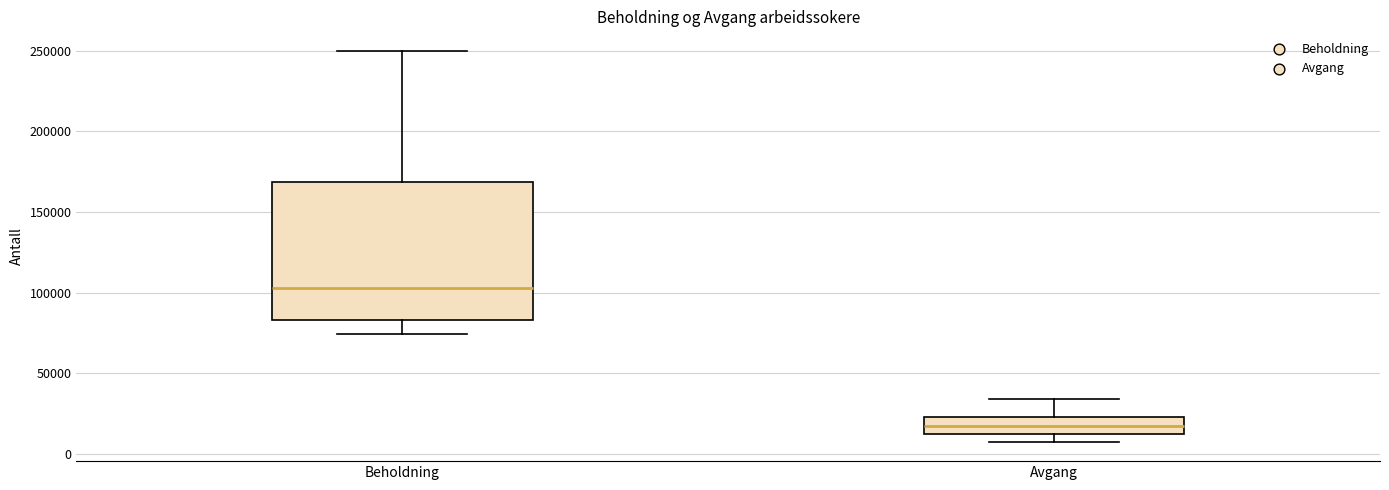

Comparing the boxes themselves (not the whiskers), which one is the tallest?

Beholdning